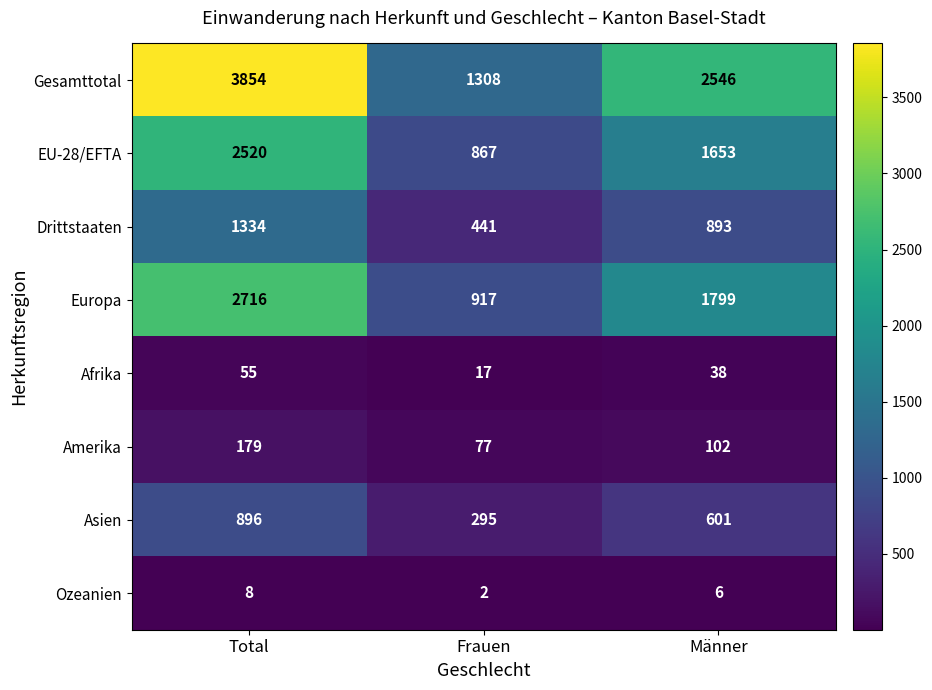

How many series are shown in this chart?

8